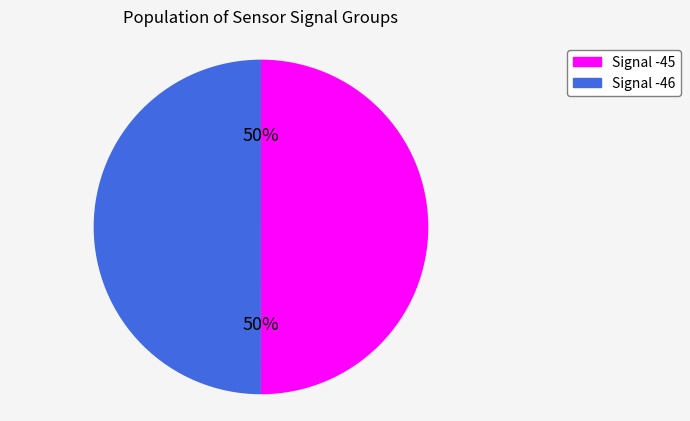

Count the number of slices in the pie.

2